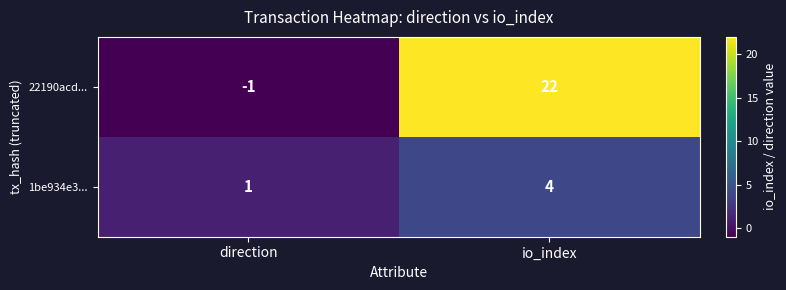

Reading right to left, transcribe all the data shown in this chart.

22190acd...: 22	-1
1be934e3...: 4	1